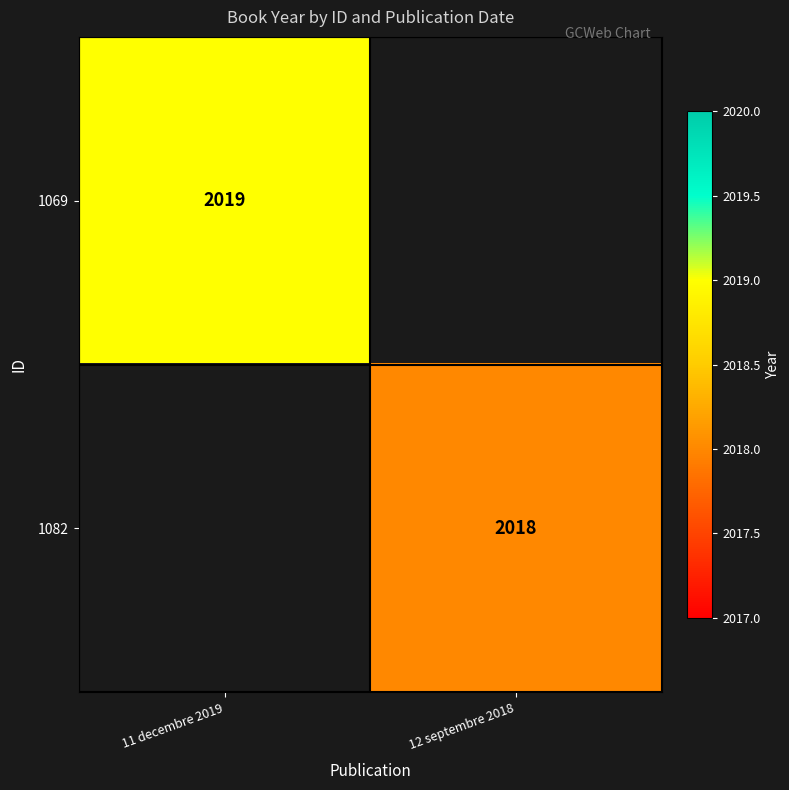

Which label corresponds to the smallest value in the chart?

12 septembre 2018